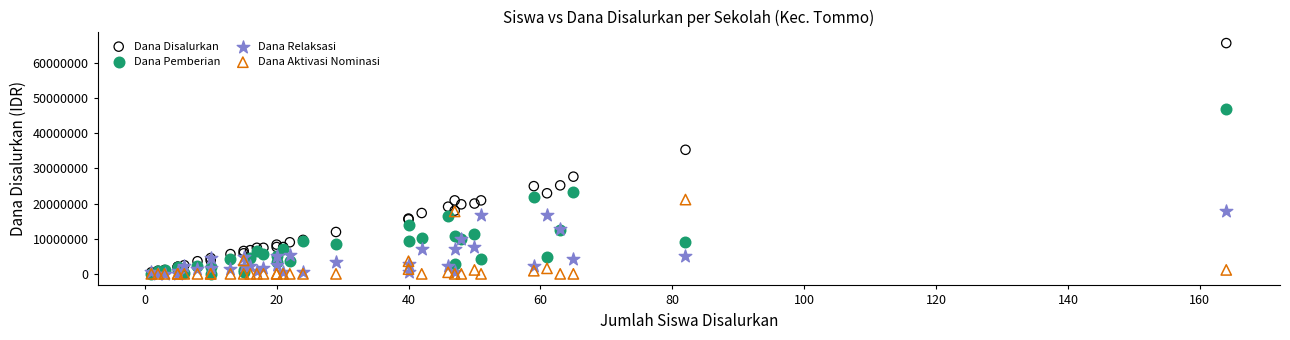

Across all series, what Y value is closest to 32850000?

35325000